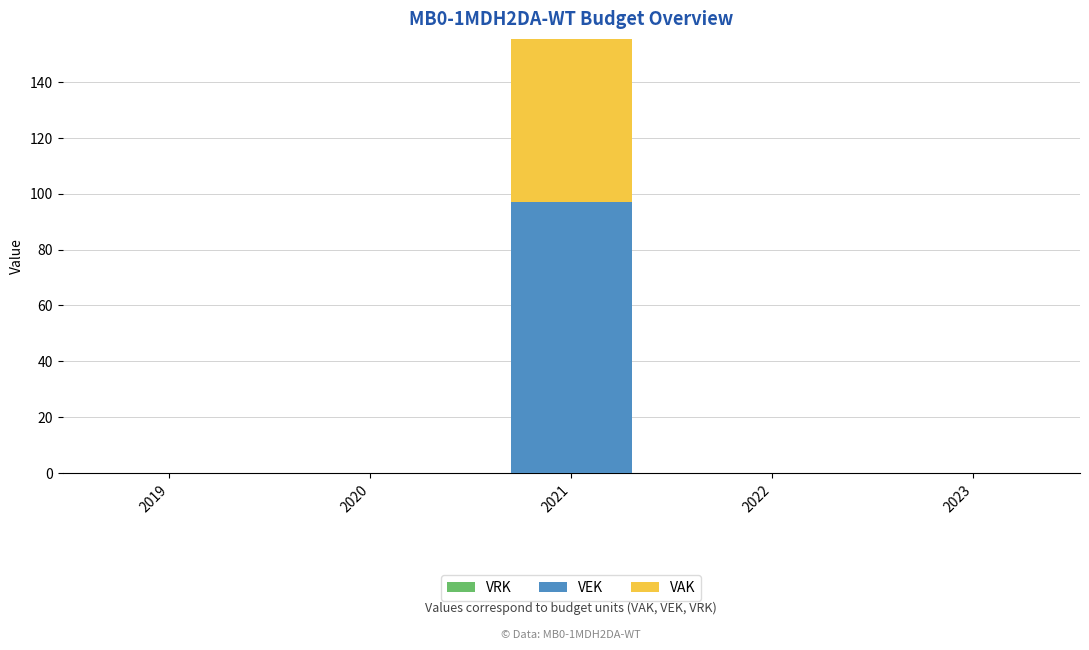

Between 2022 and 2023, which series saw the biggest shift?

VRK